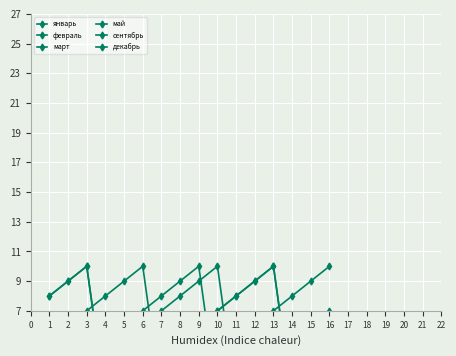

List the labels in order of май value, largest first.

10, 9, 8, 7, 6, 16, 5, 15, 4, 14, 3, 13, 2, 12, 1, 11